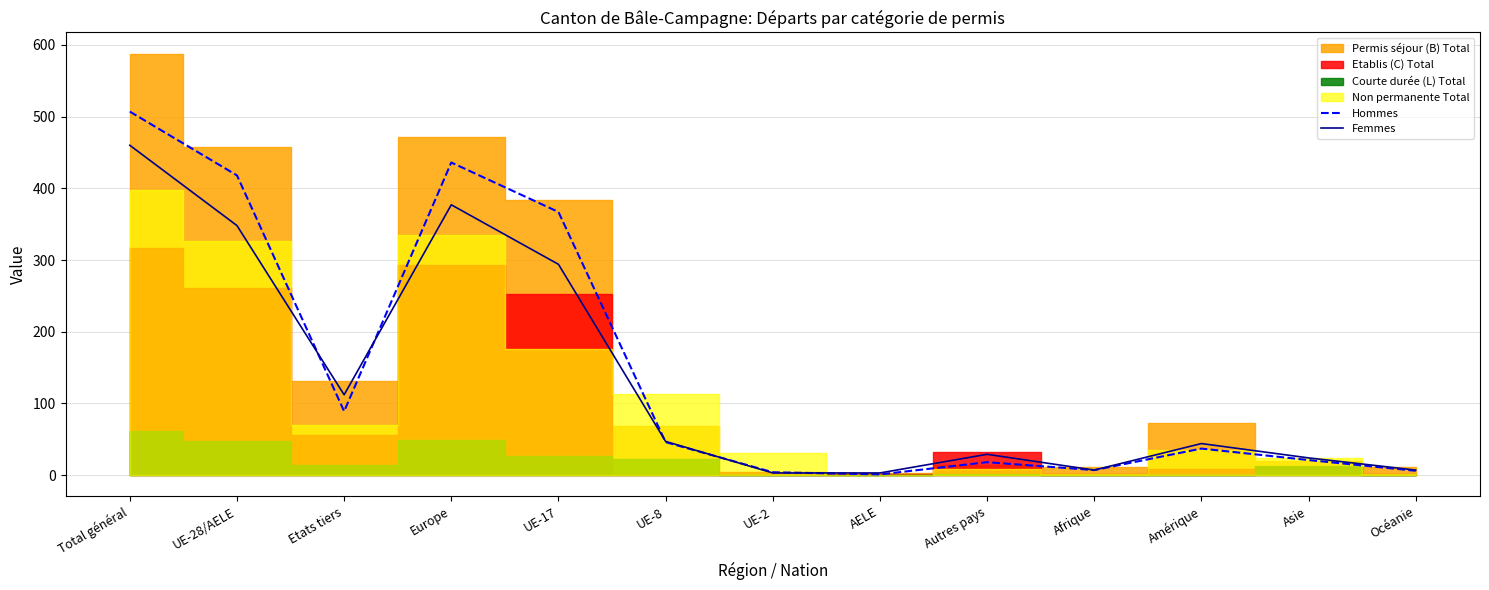

At which category is the sum across all series the highest?

Total général